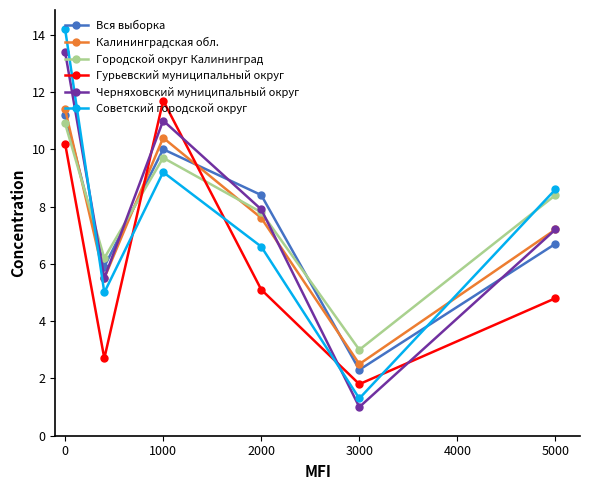

After their last crossing, which series has the higher values: Калининградская обл. or Советский городской округ?

Советский городской округ